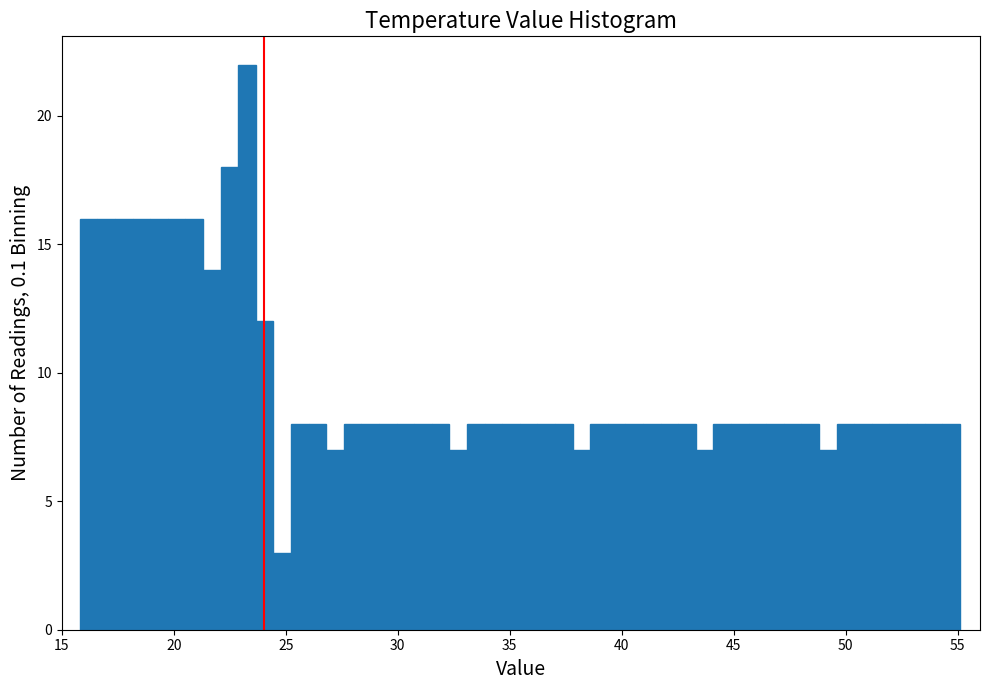

Read against the x-axis, roughly where is the centre of the tallest bar?

23.5